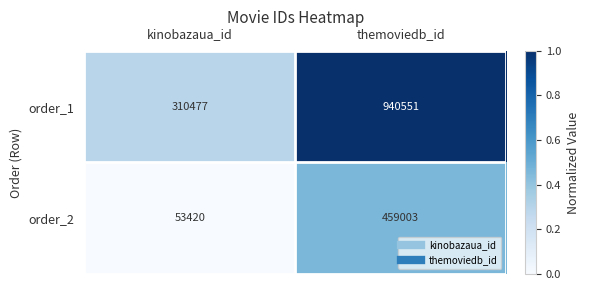

The value of order_2 at kinobazaua_id is 53420. True or false?

True